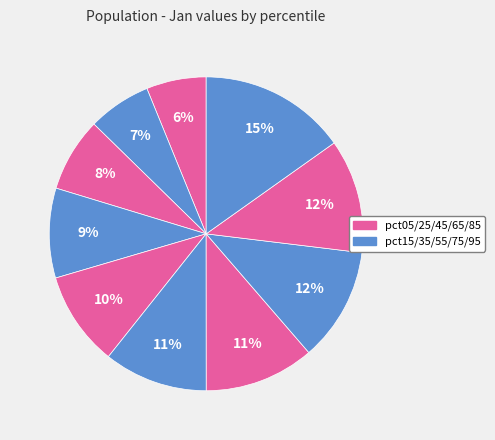

How many segments does this pie chart have?

10